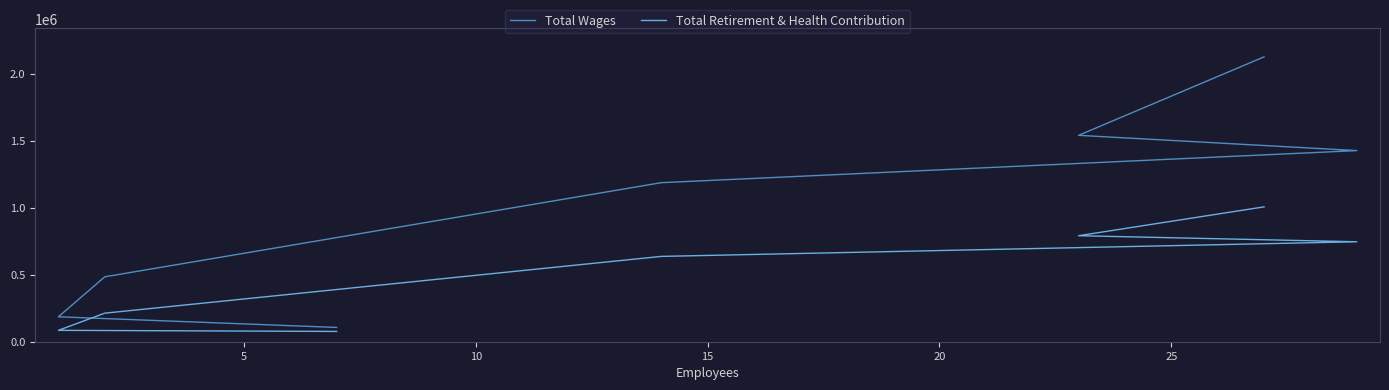

What is the difference between the second highest and second lowest values in the Total Wages series?

1354656